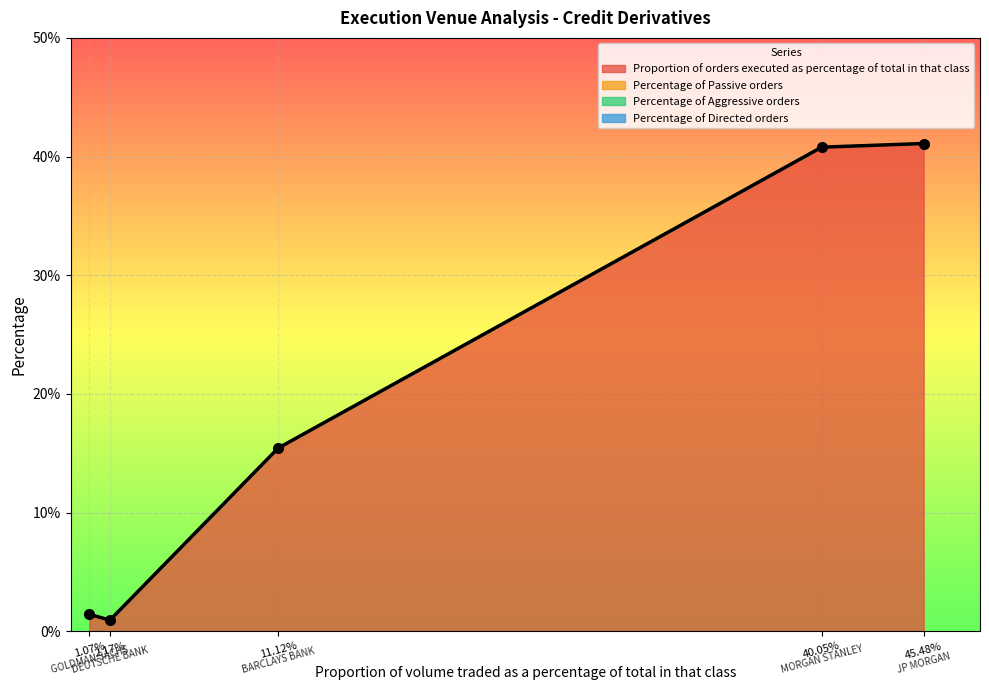

What are all the series names shown in the legend?

Proportion of orders executed as percentage of total in that class, Percentage of Passive orders, Percentage of Aggressive orders, Percentage of Directed orders